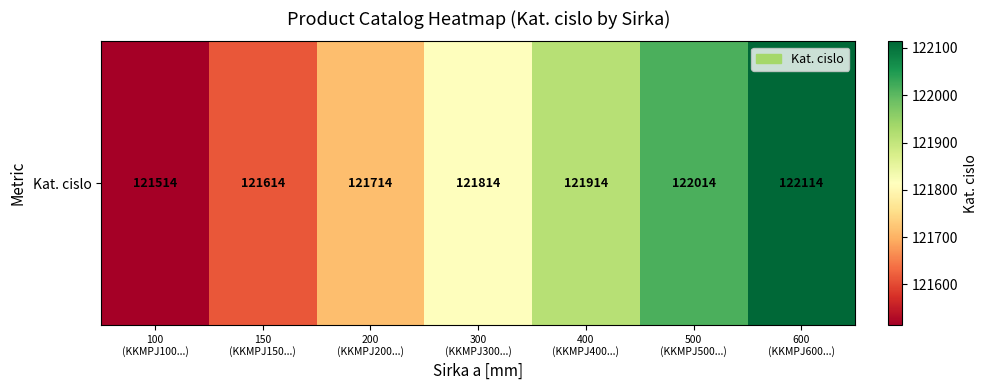

Count the values in the range 121614 to 122014.

5